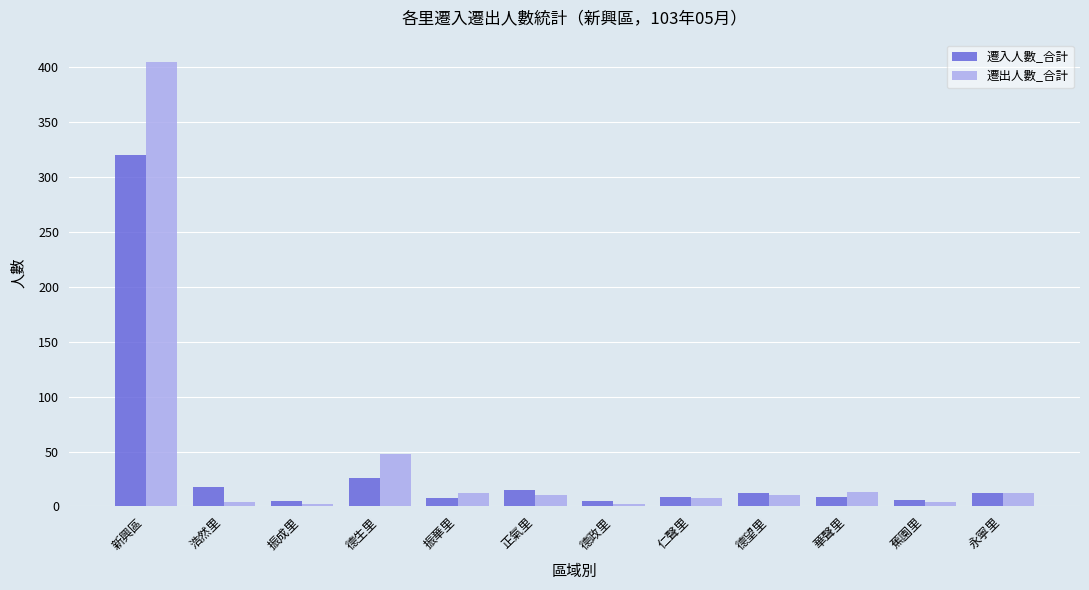

How many data points does each series have?

12